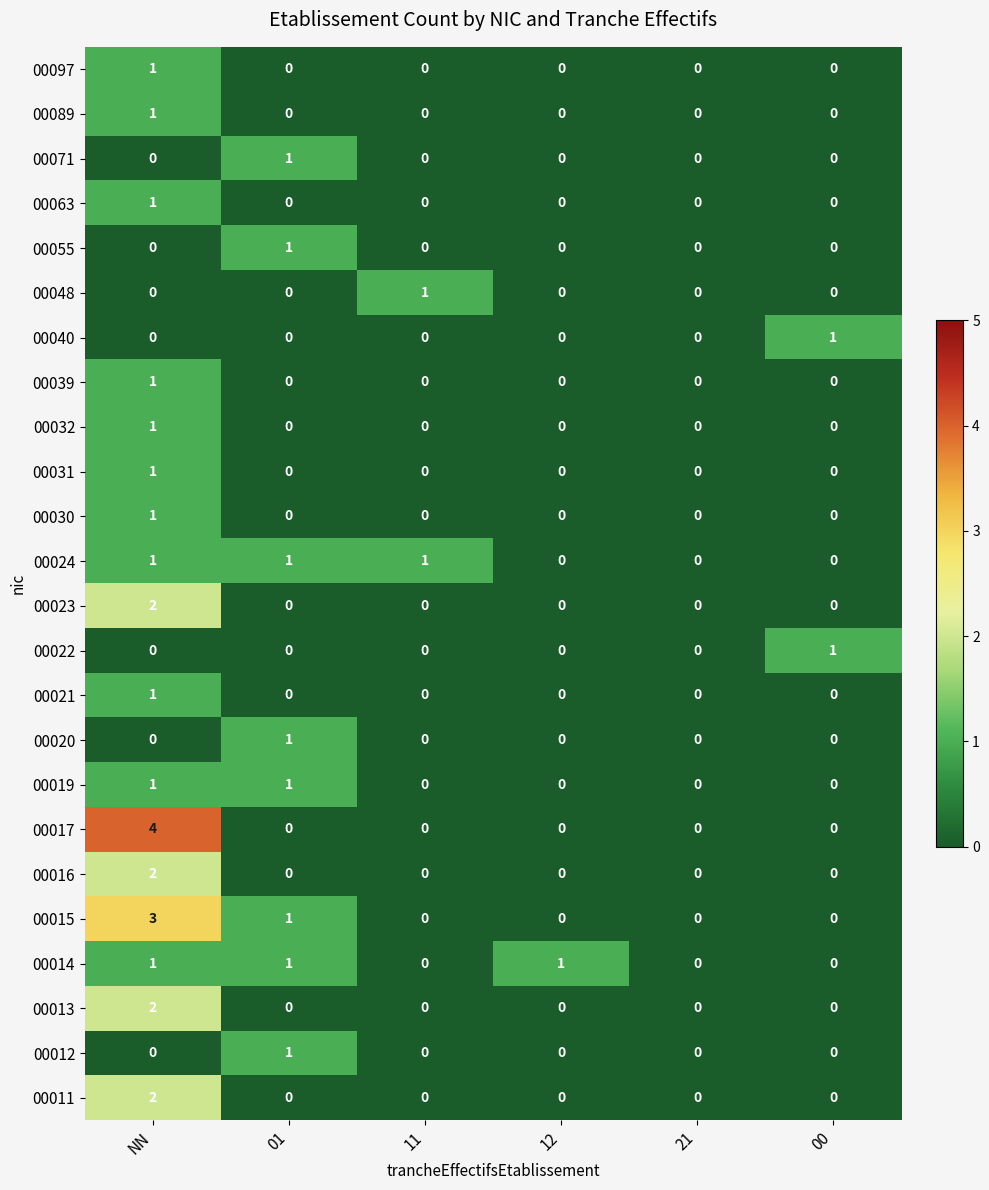

Which series has the widest spread of values?

00017